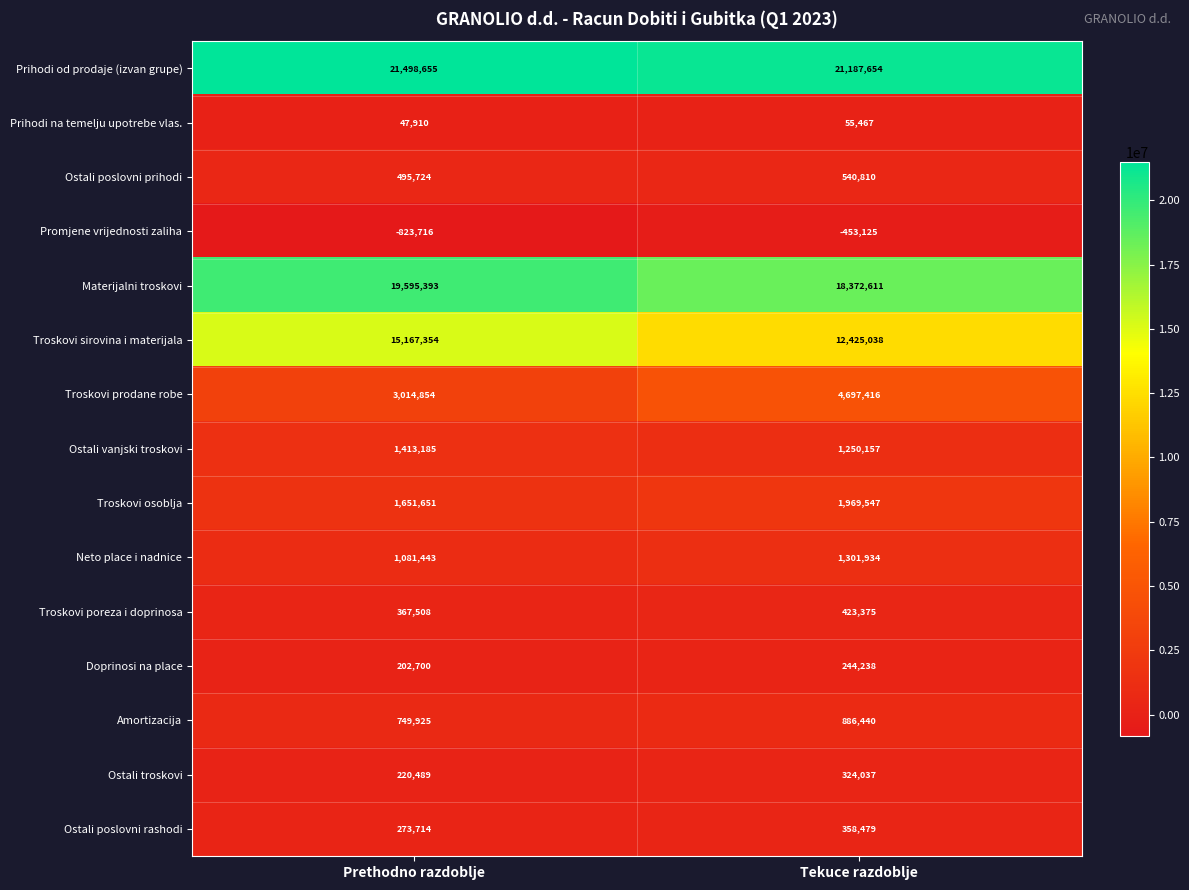

What is the approximate value of Troskovi poreza i doprinosa at Tekuce razdoblje?

423375